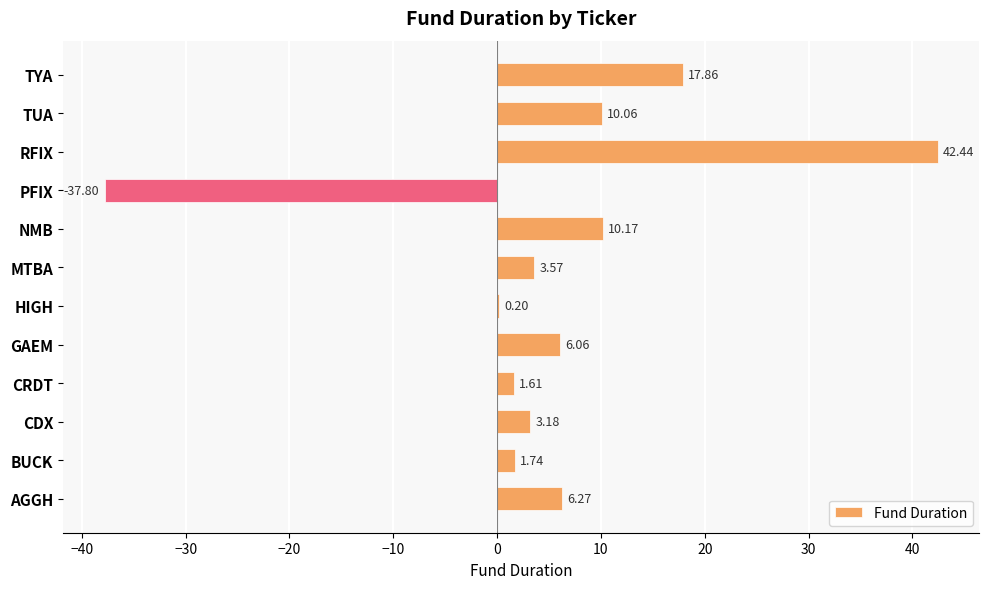

Where is the data nearest to the value 2?

BUCK